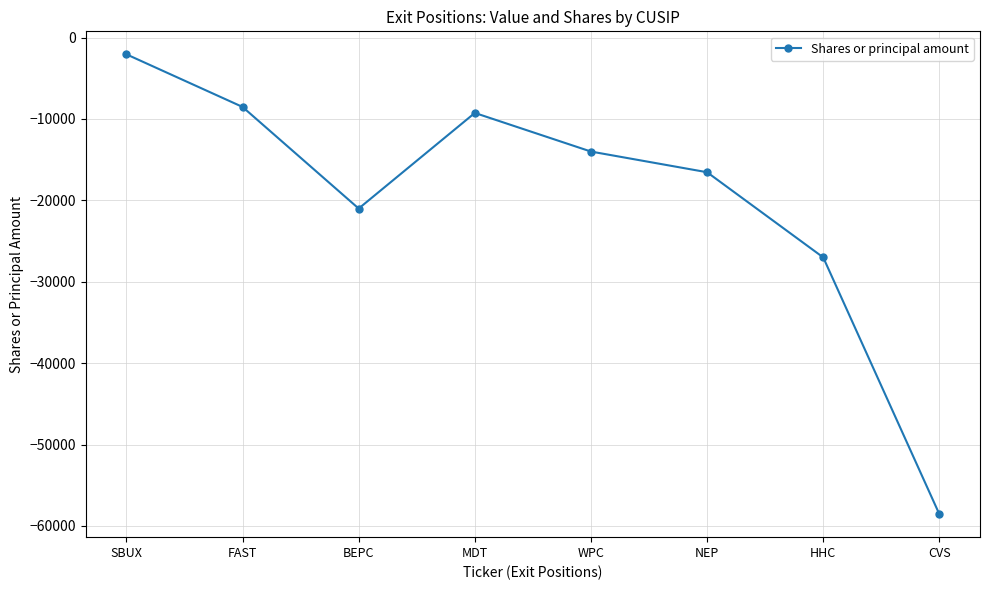

Reading left to right, what are all the values shown in this chart?

SBUX=-2055	FAST=-8519	BEPC=-21000	MDT=-9256	WPC=-14000	NEP=-16540	HHC=-27003	CVS=-58547